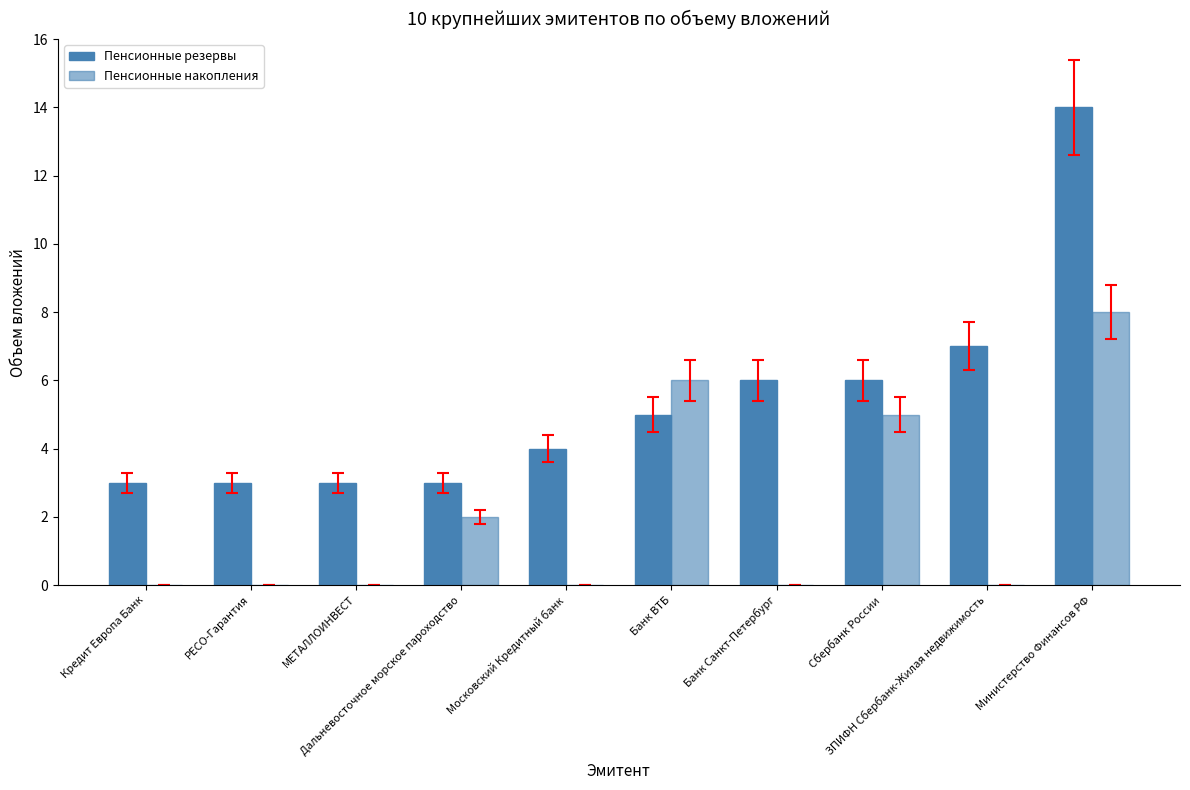

What is the spread (max minus min) of values at Банк Санкт-Петербург?

6